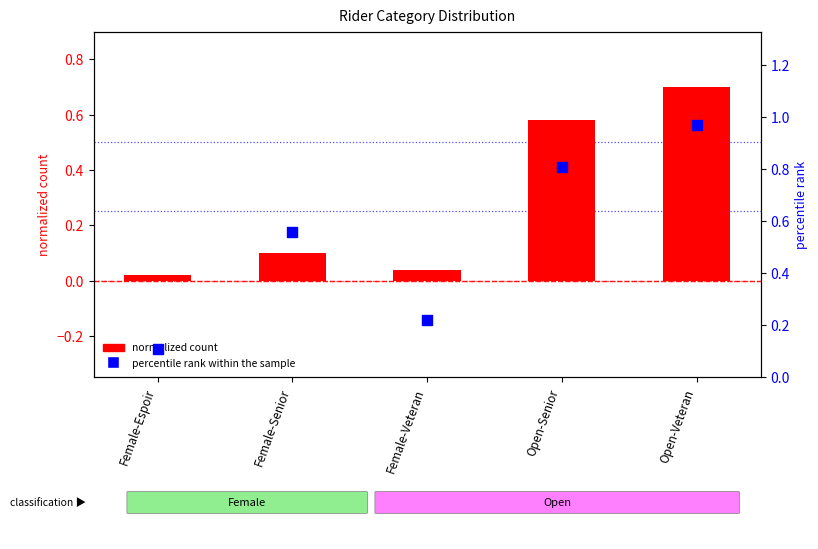

Which series has the widest spread of Y values?

percentile rank within the sample